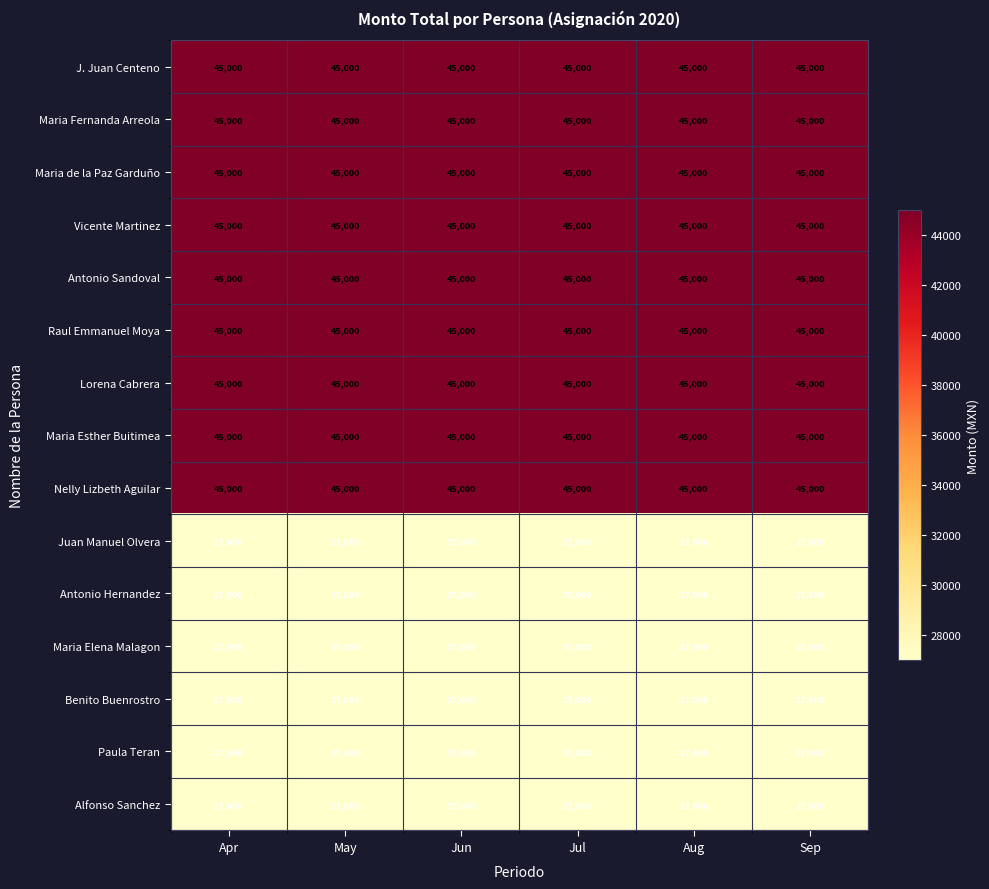

What is the spread (max minus min) of values at May?

18000